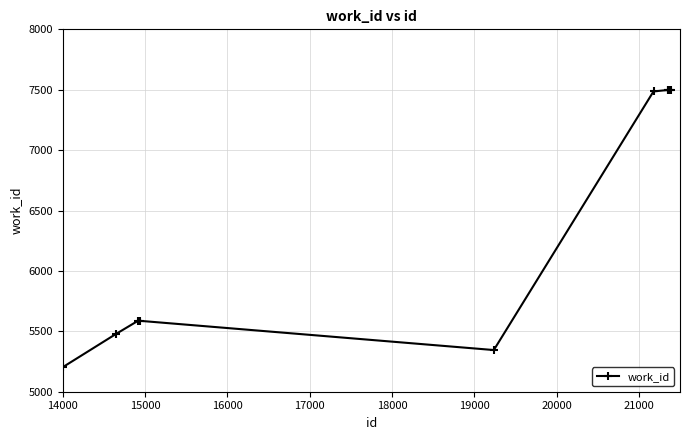

What is the greatest value displayed?

7498